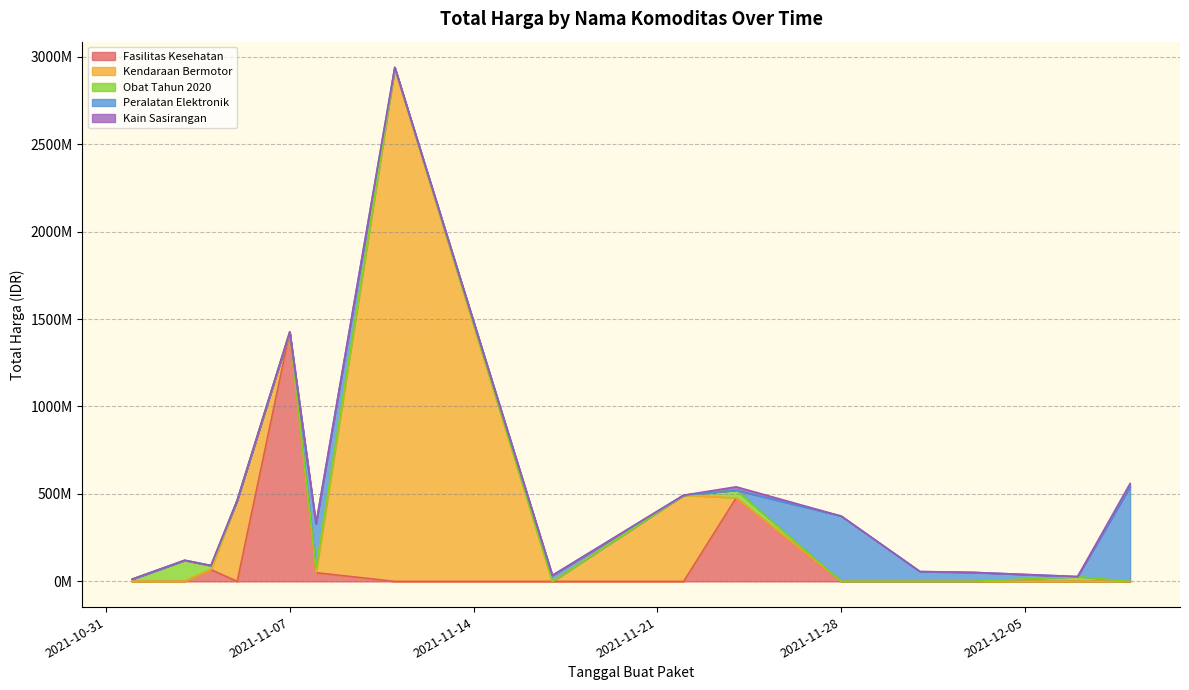

Does the chart display data point markers on the line(s)?

No